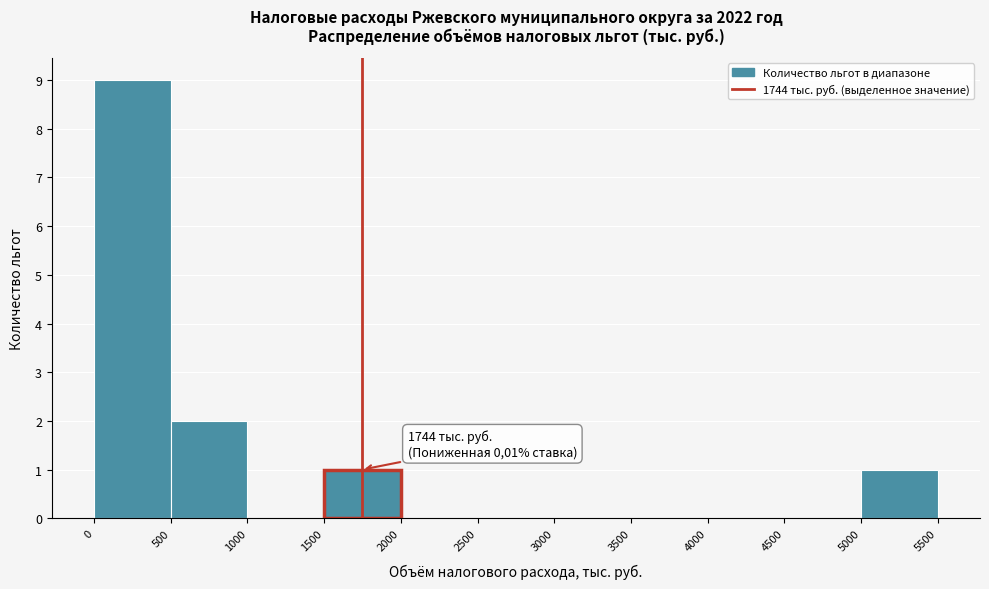

Which range on the x-axis has the tallest bar?

0 to 500